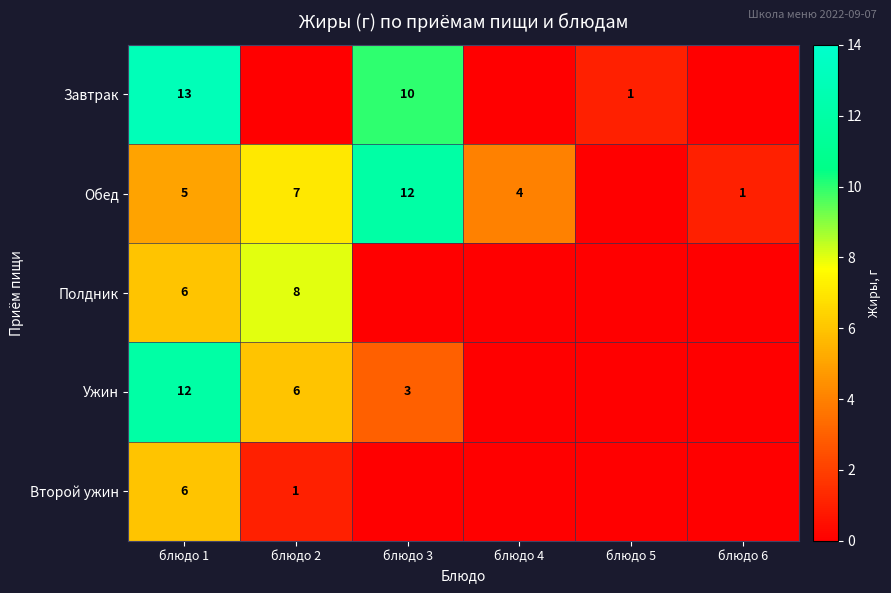

Is it true that Полдник equals 4 at блюдо 1?

False